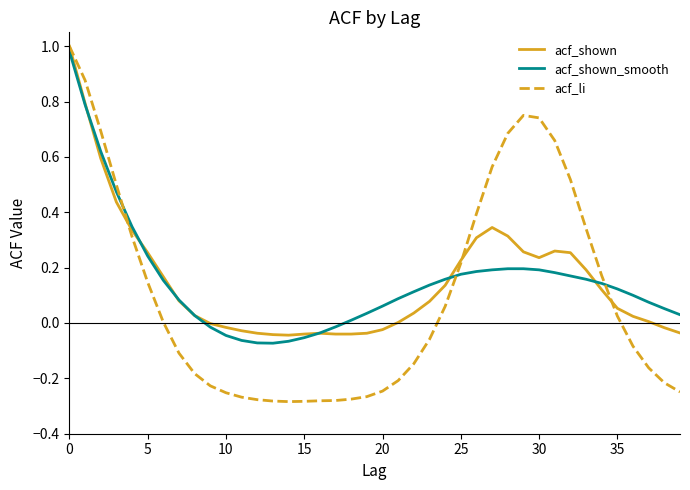

Which series has the largest range (max minus min)?

acf_li